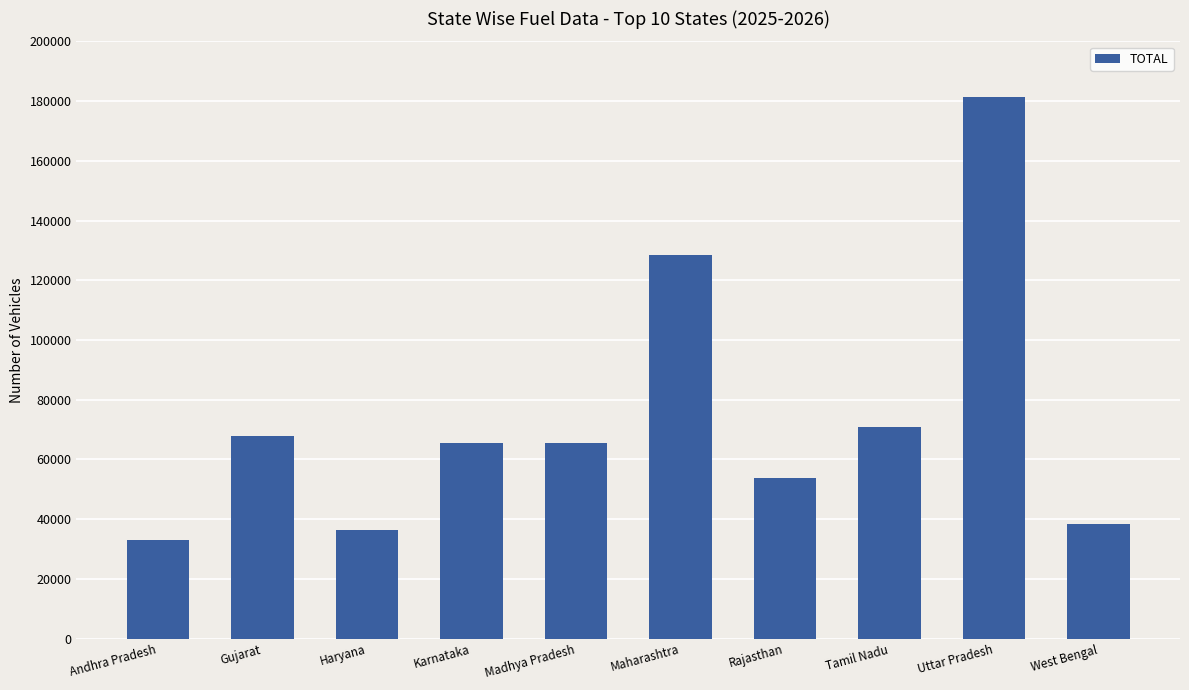

Is it true that the value at Maharashtra is 223157?

False